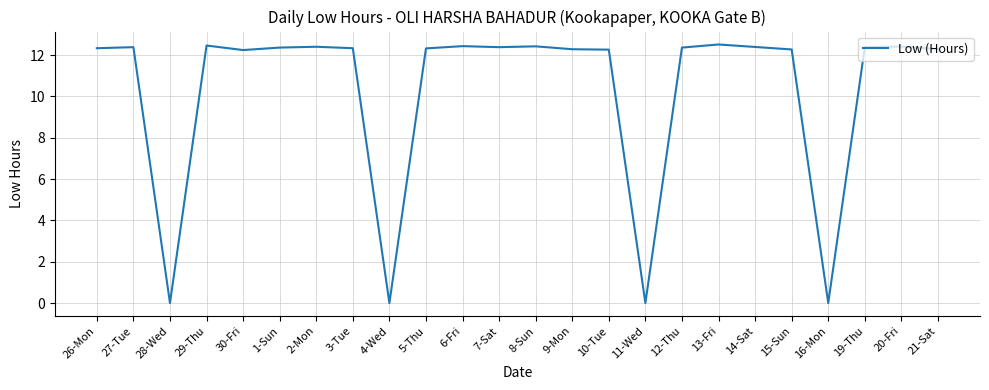

What position from the right is 15-Sun?

5